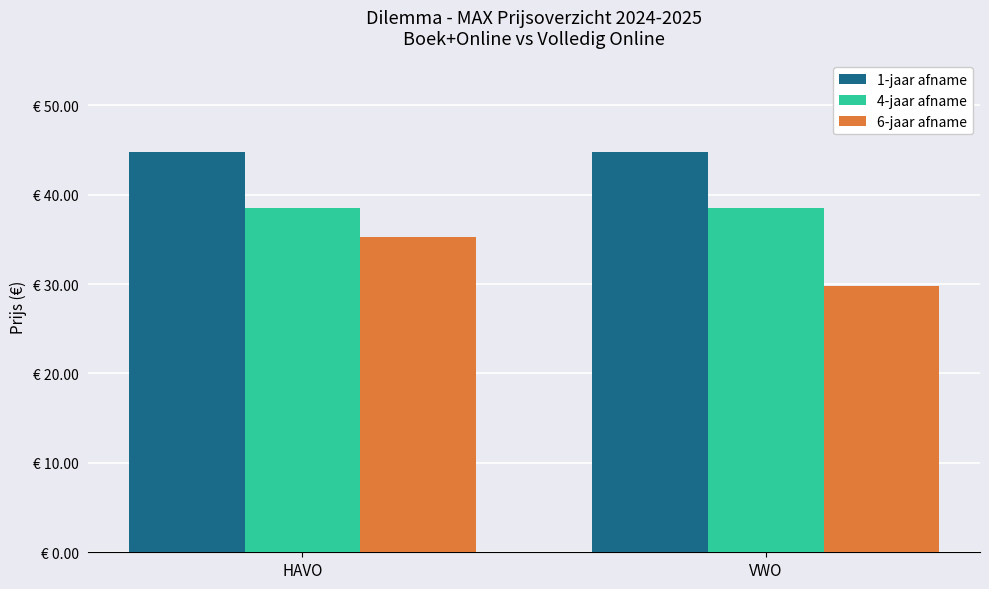

What is the label of the 2nd bar from the right?

HAVO